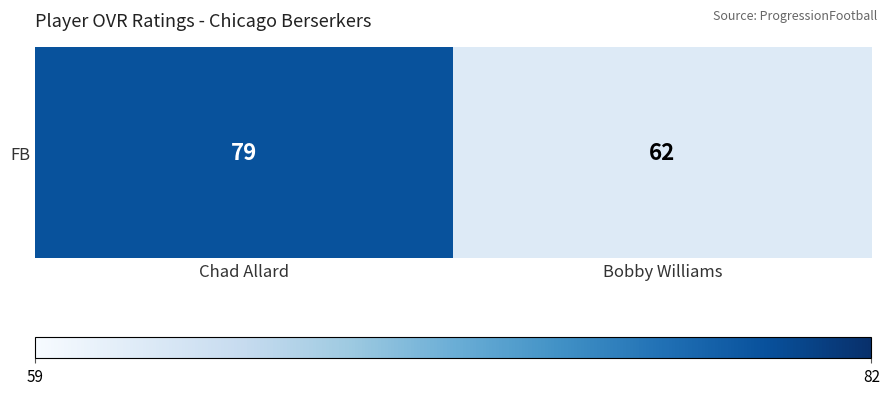

How many values are between 62 and 79?

2